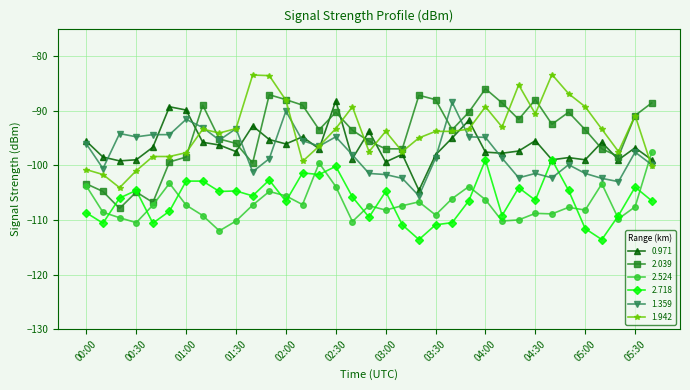

How many times do 0.971 and 2.524 cross each other?

1